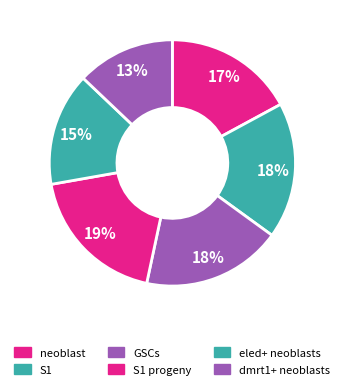

To the nearest percent, what portion does dmrt1+ neoblasts represent?

13%